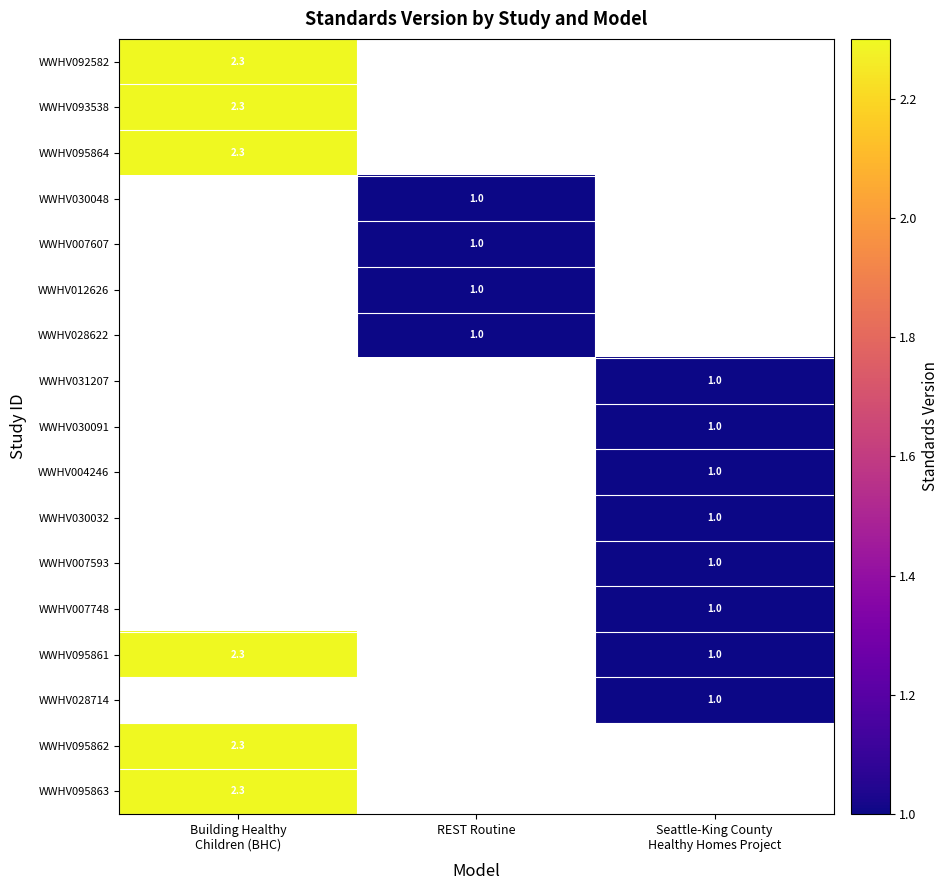

What is the greatest value displayed?

2.3